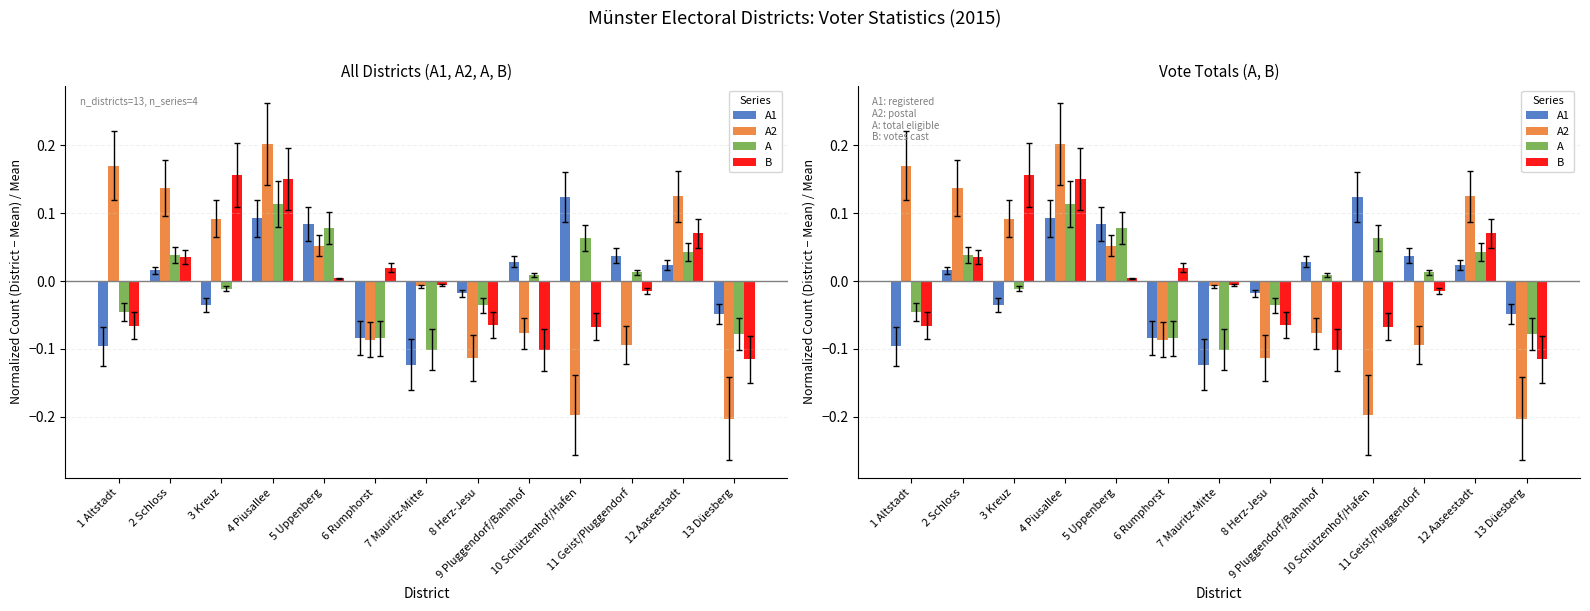

What are all the series names shown in the legend?

A1, A2, A, B